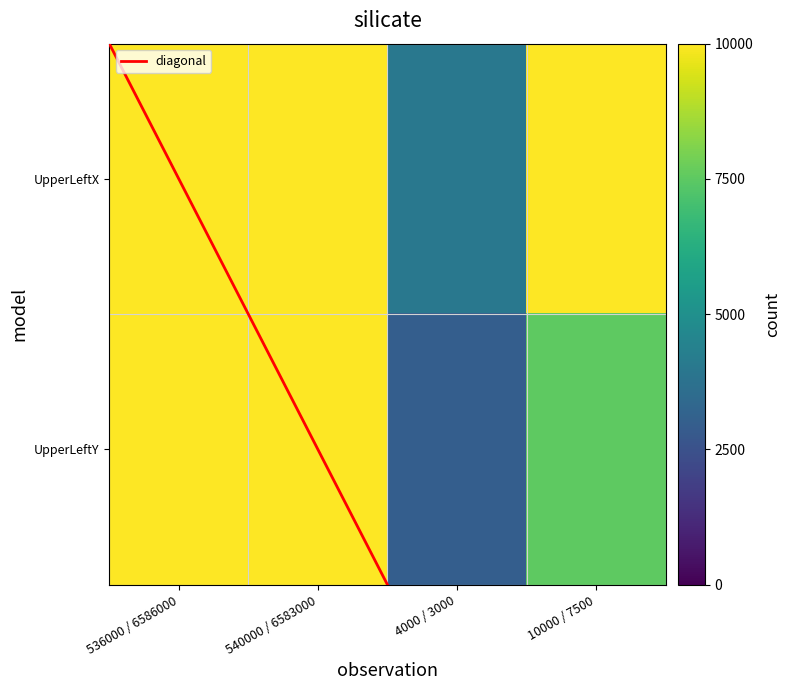

Rank the series by their maximum value, from highest to lowest.

UpperLeftY, UpperLeftX